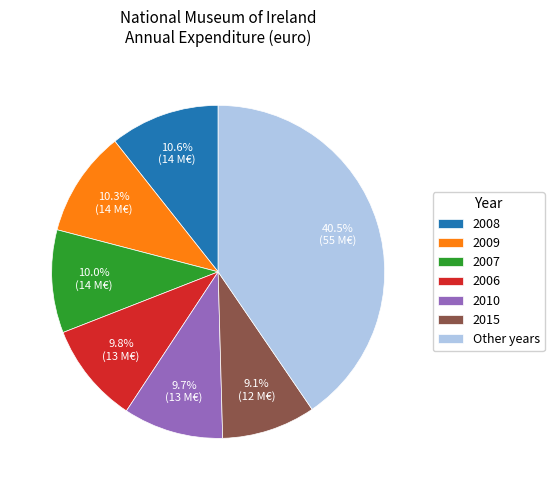

What percentage is NOT represented by 2006?

90.2%